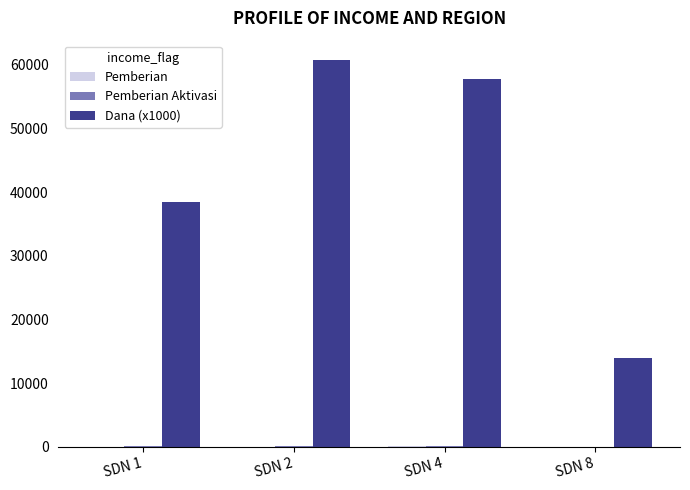

How many categories are shown in the chart?

4